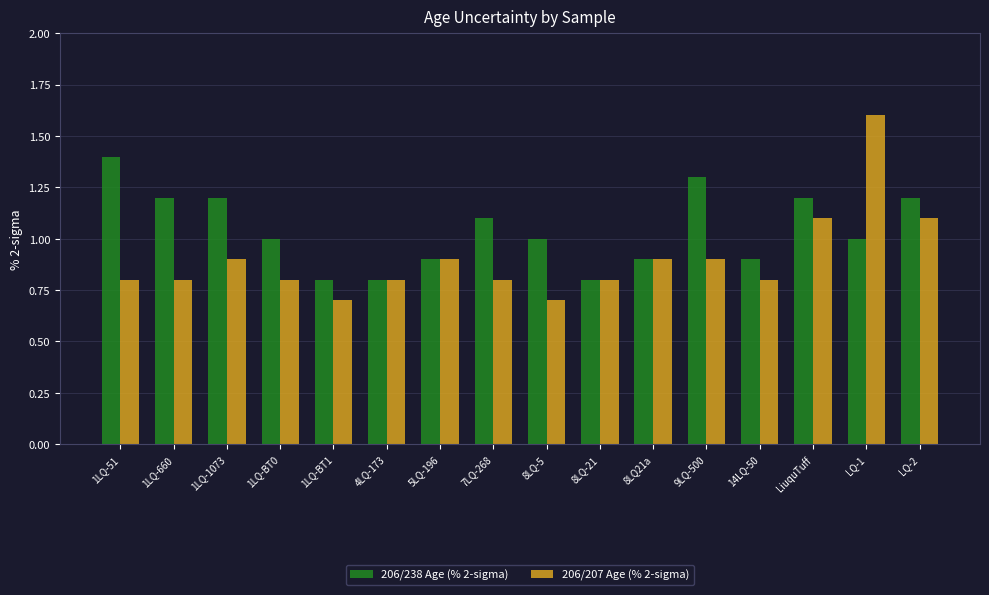

Is it true that 206/207 Age (% 2-sigma) equals 1.9 at LQ-2?

False